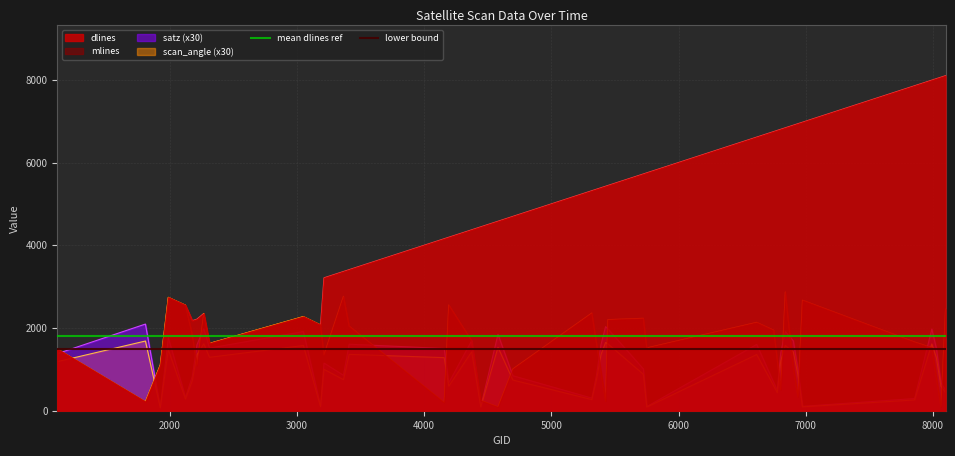

True or false: satz (x30) and dlines intersect in this chart.

True